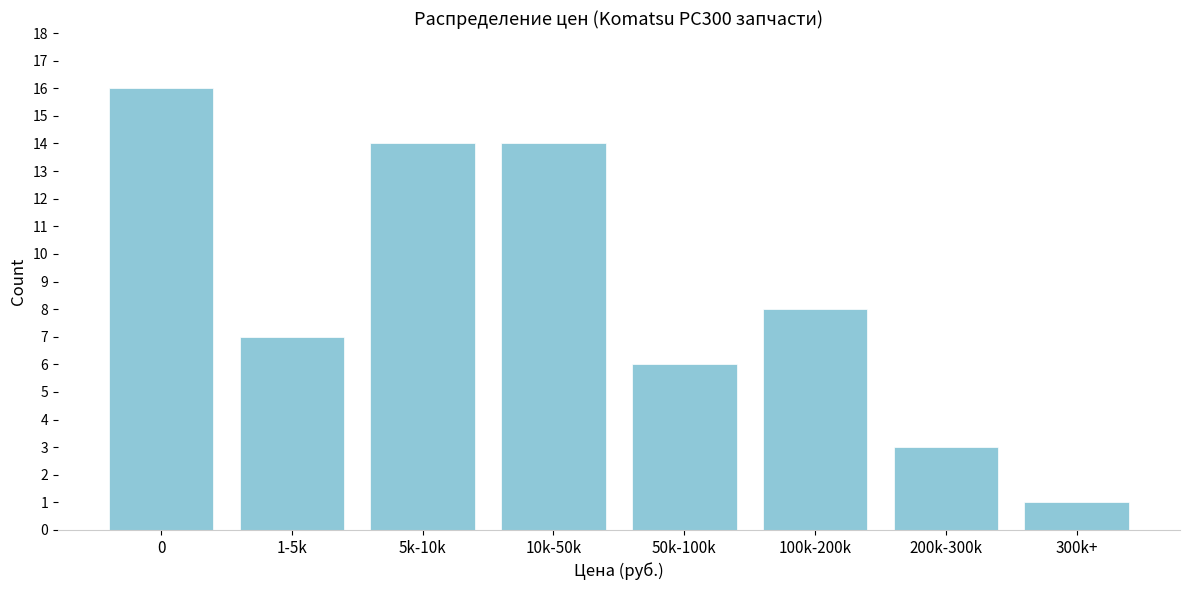

Reading left to right, transcribe all the data shown in this chart.

16	7	14	14	6	8	3	1